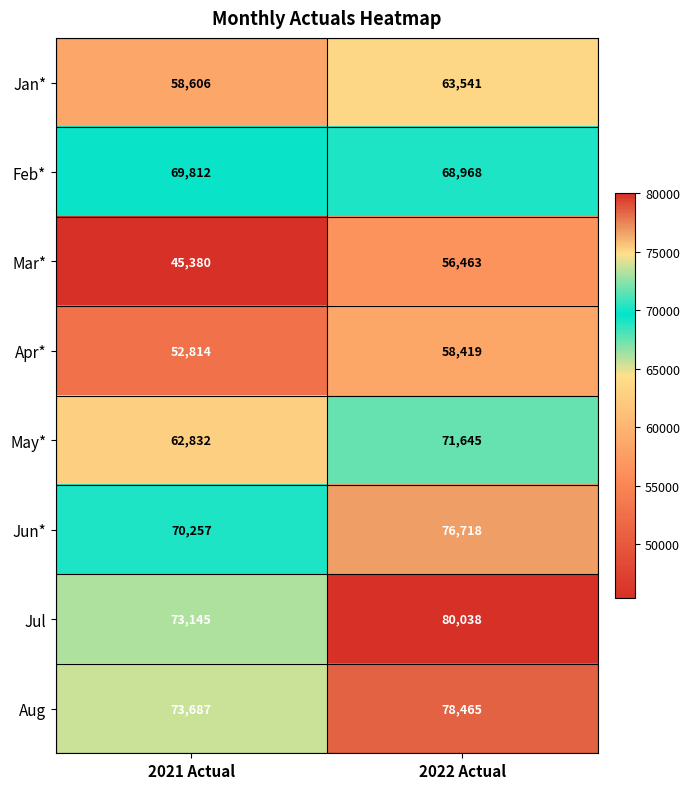

Read the Mar* value at 2021 Actual.

45380